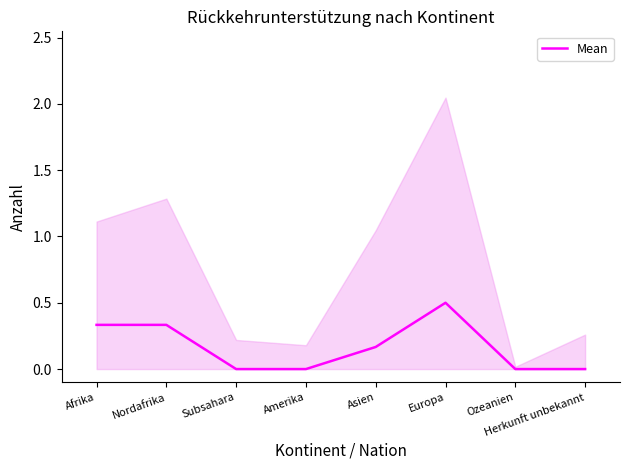

What is the sum of the values at Afrika and Ozeanien?

0.3